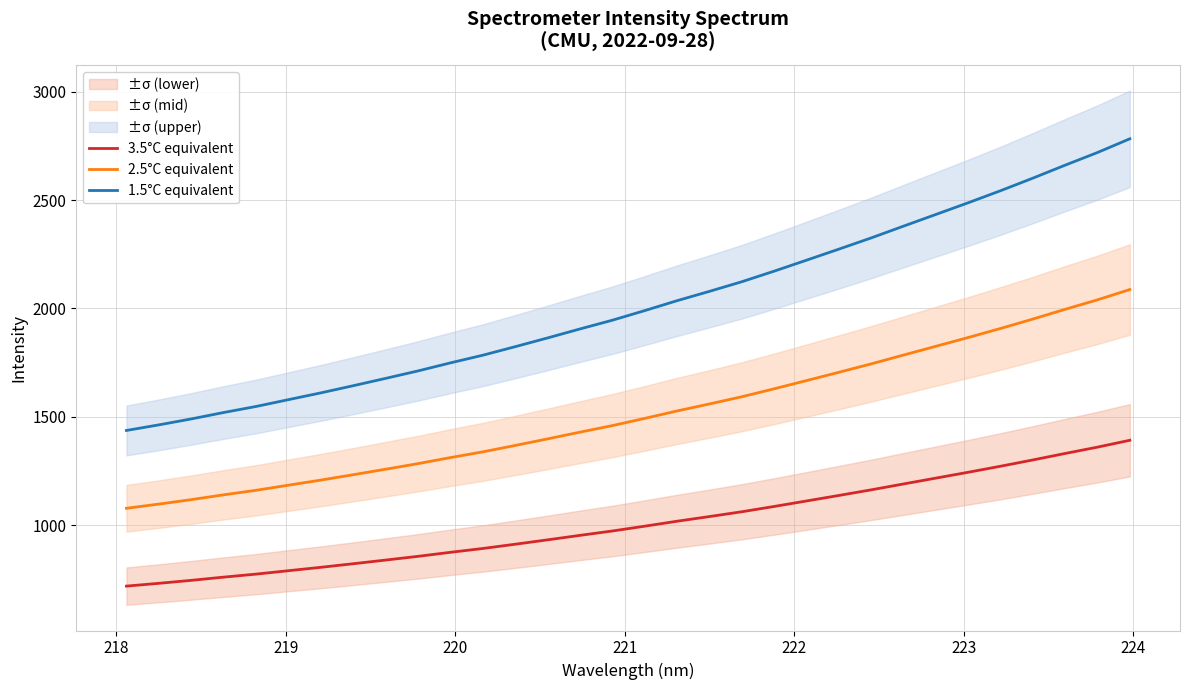

Which series has the widest spread of values?

1.5°C equivalent